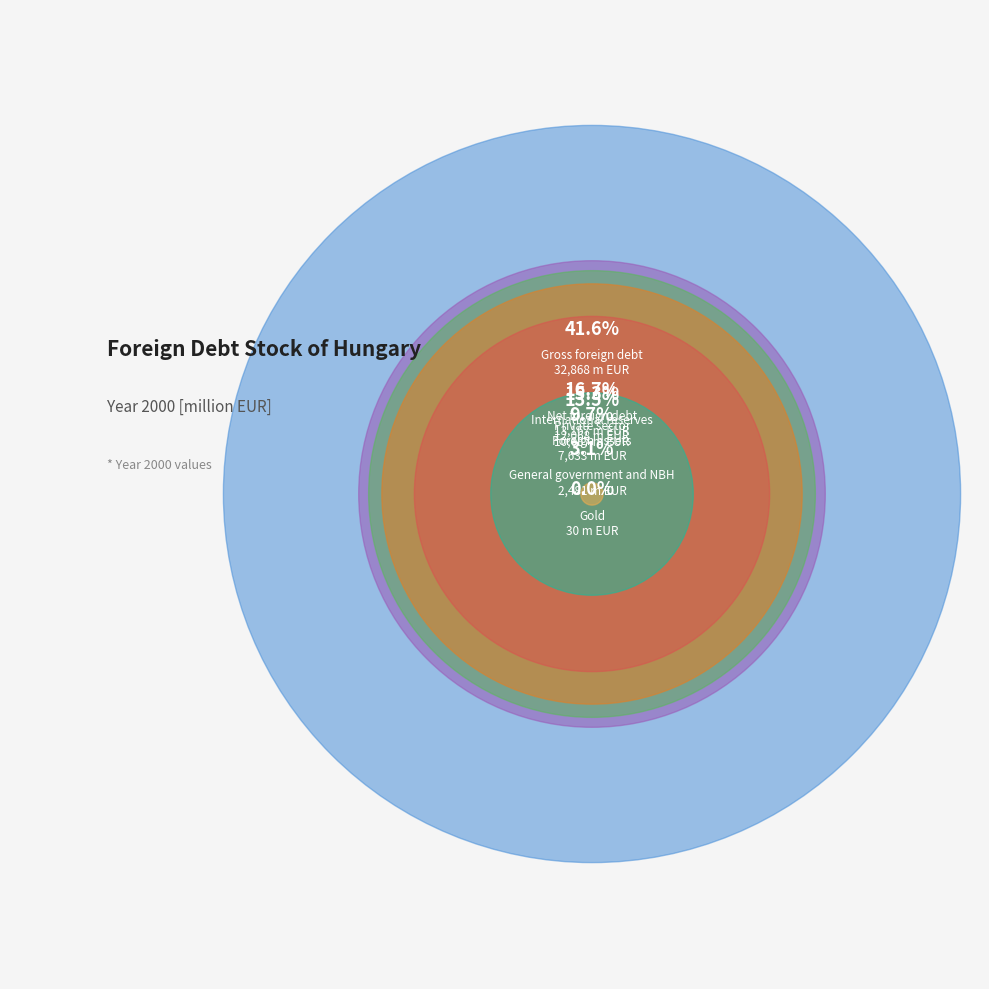

Is there any slice that represents more than half of the pie?

No